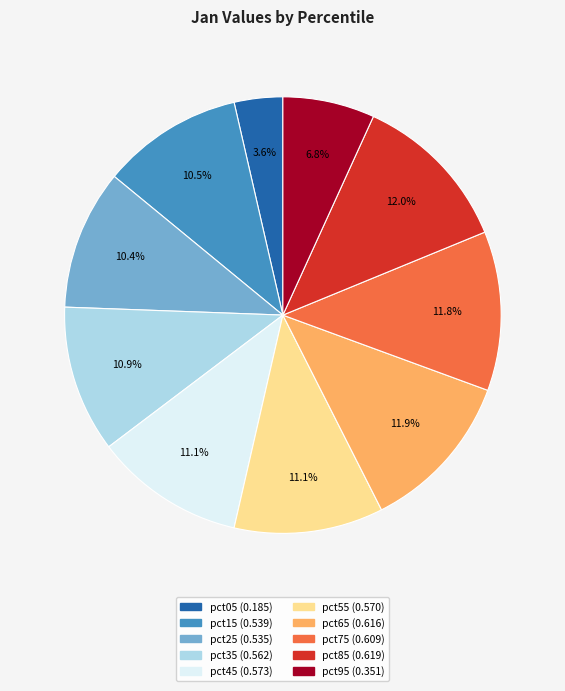

To the nearest percent, what is the average slice percentage?

10%